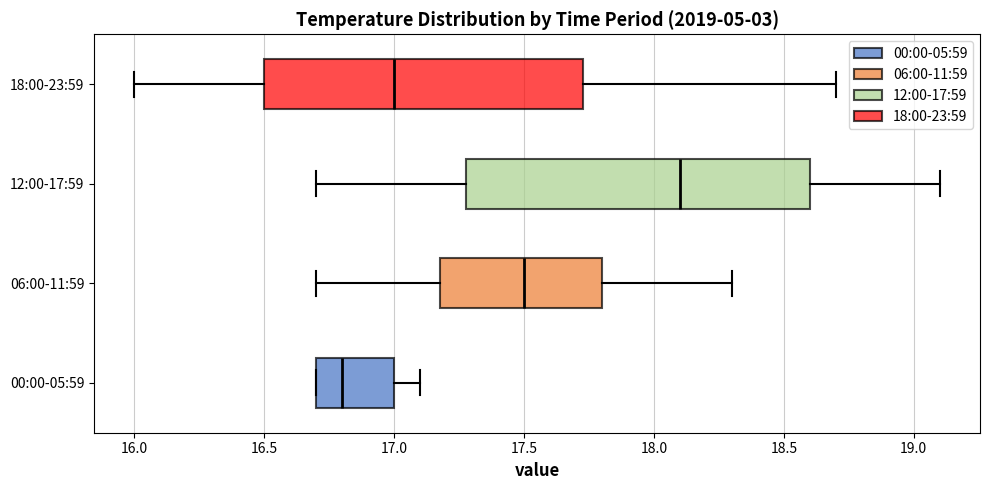

Which box's median line is the furthest to the right?

12:00-17:59